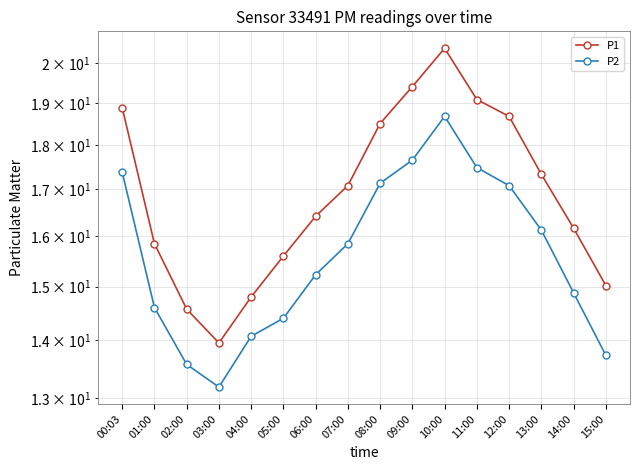

What is the difference between the P2 values at 11:00 and 00:03?

0.1